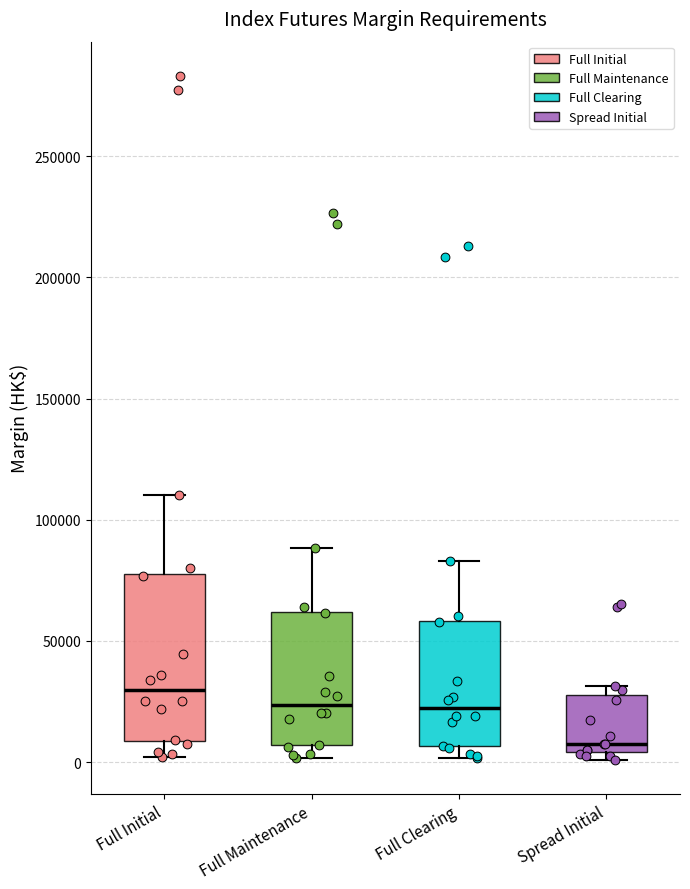

Which box has the highest median line?

Full Initial